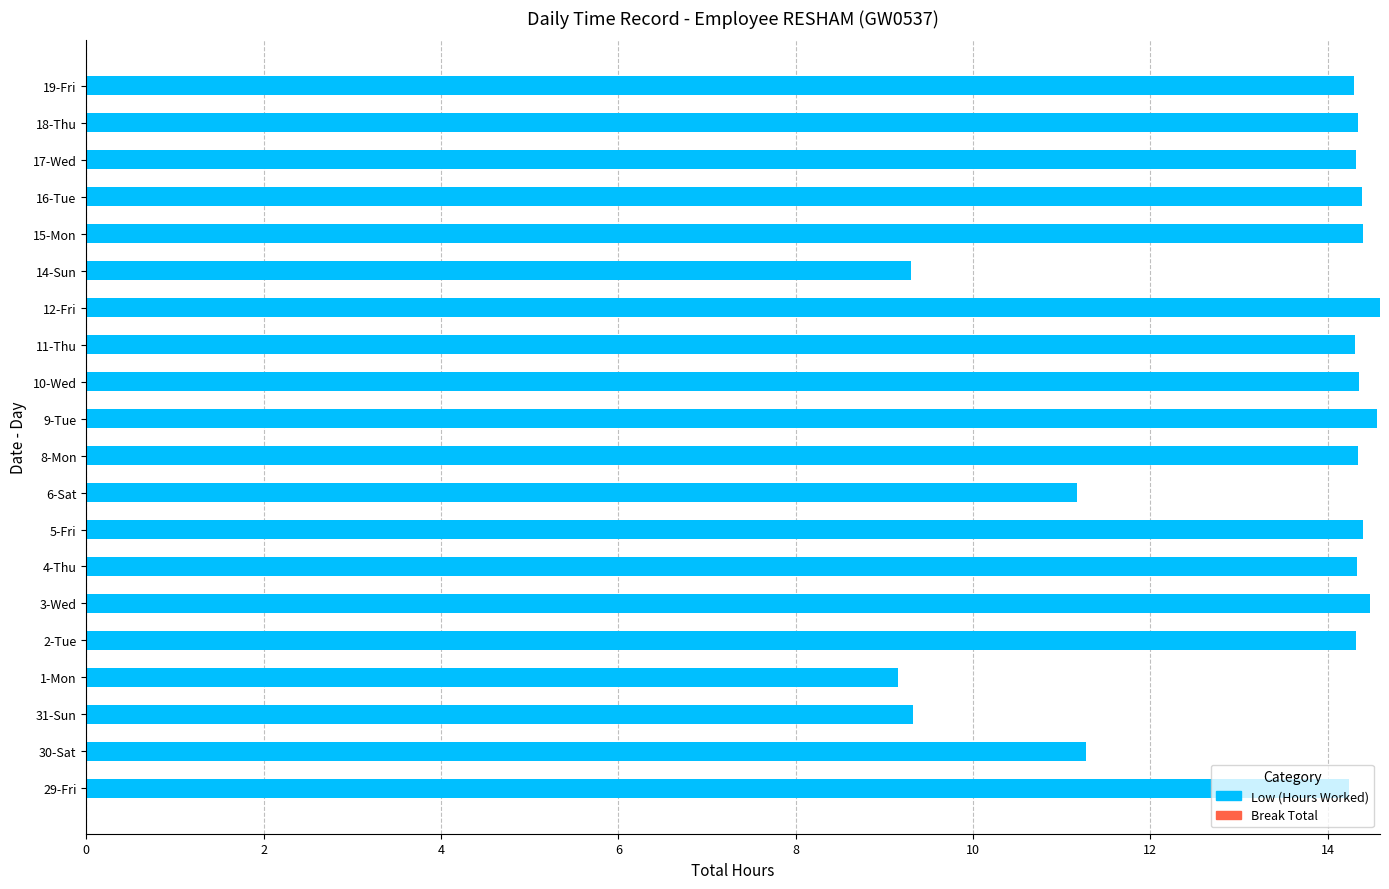

How many data points does each series have?

20